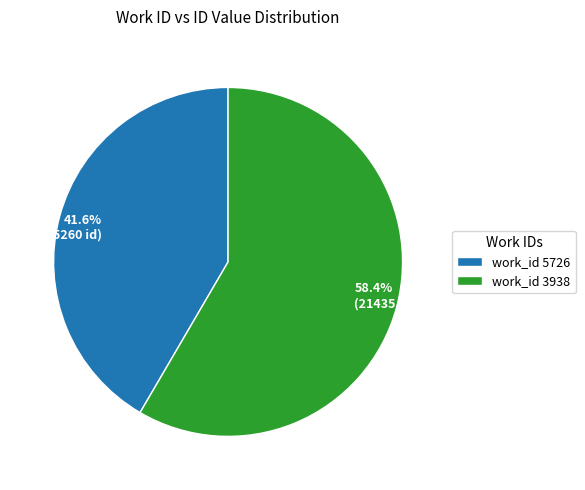

Does 41.6% (15260 id) account for over 50% of the chart?

No